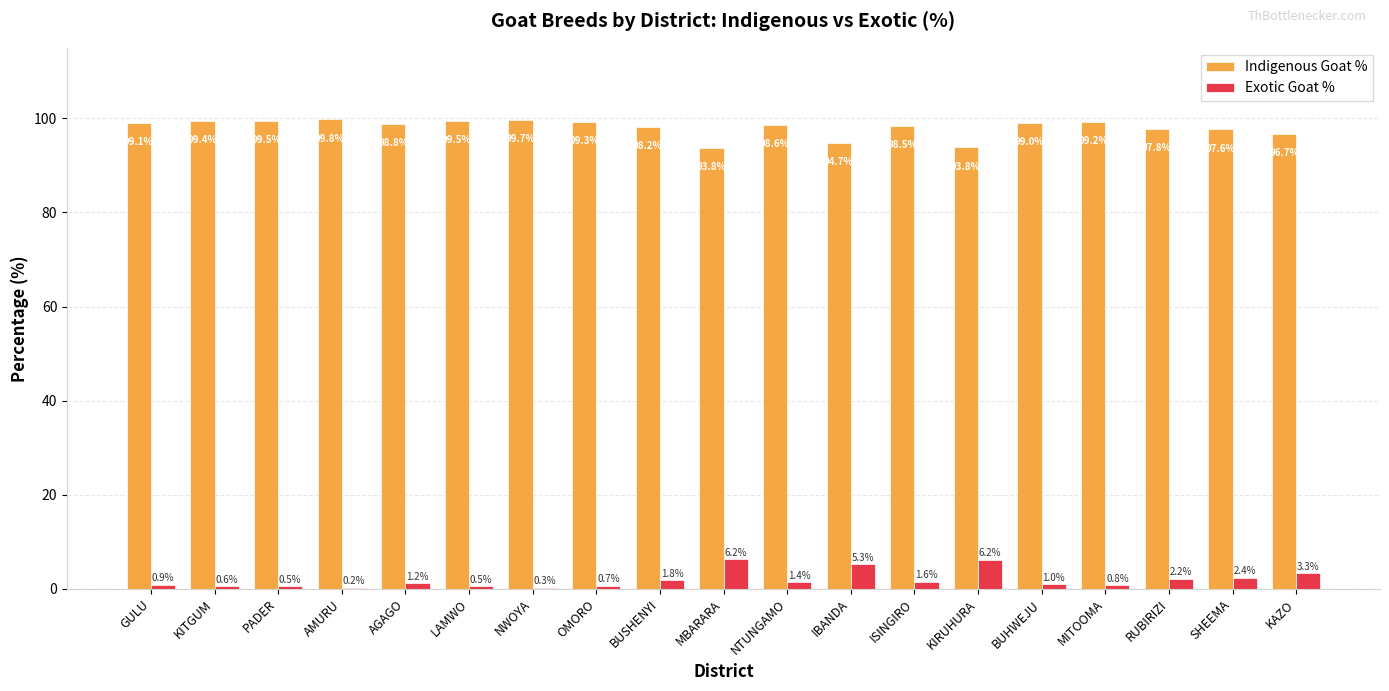

Which label corresponds to the largest value in the chart?

AMURU